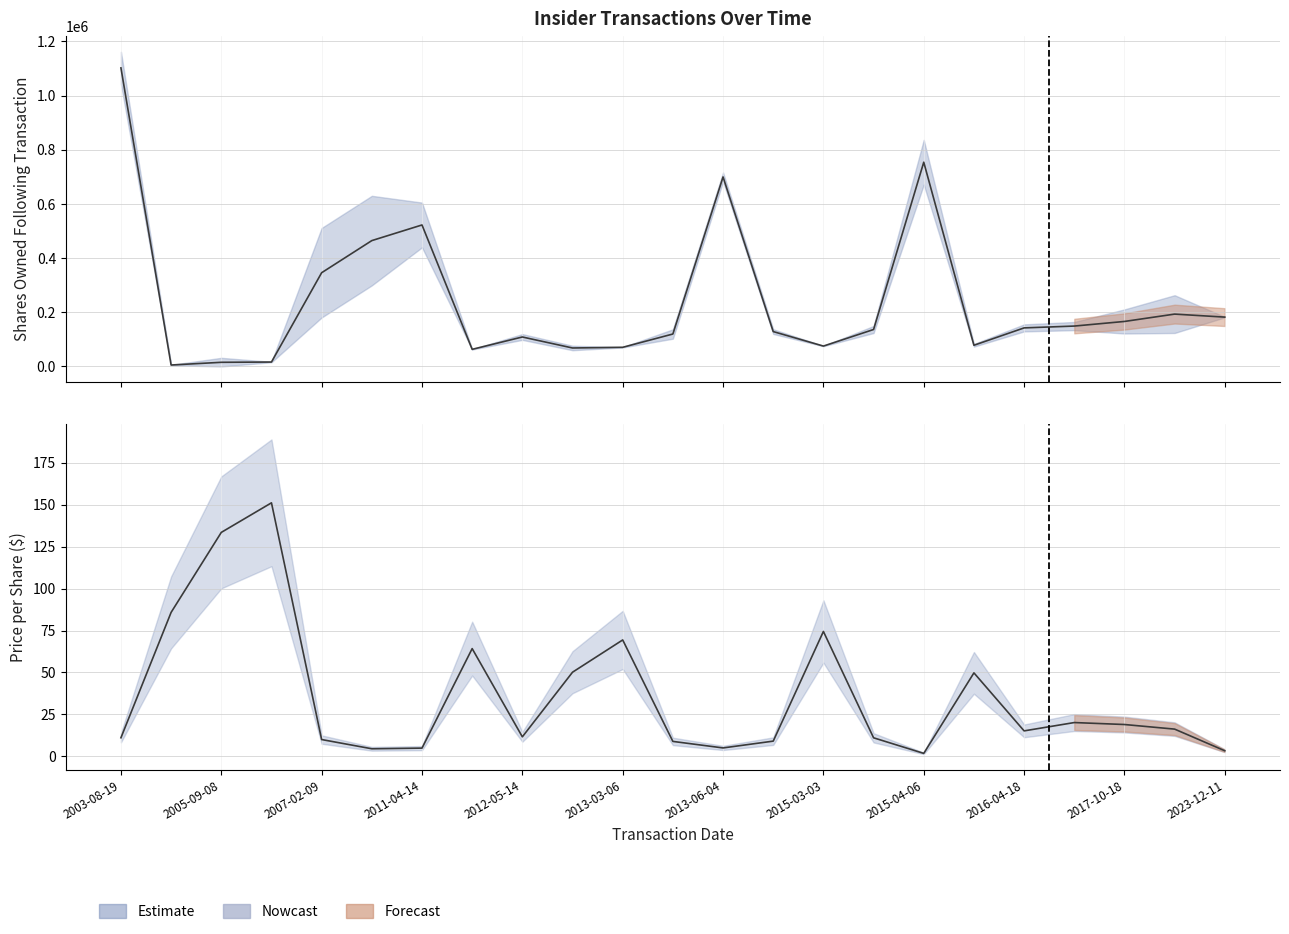

Which series has the largest total across all categories?

sharesOwnedFollowingTransaction